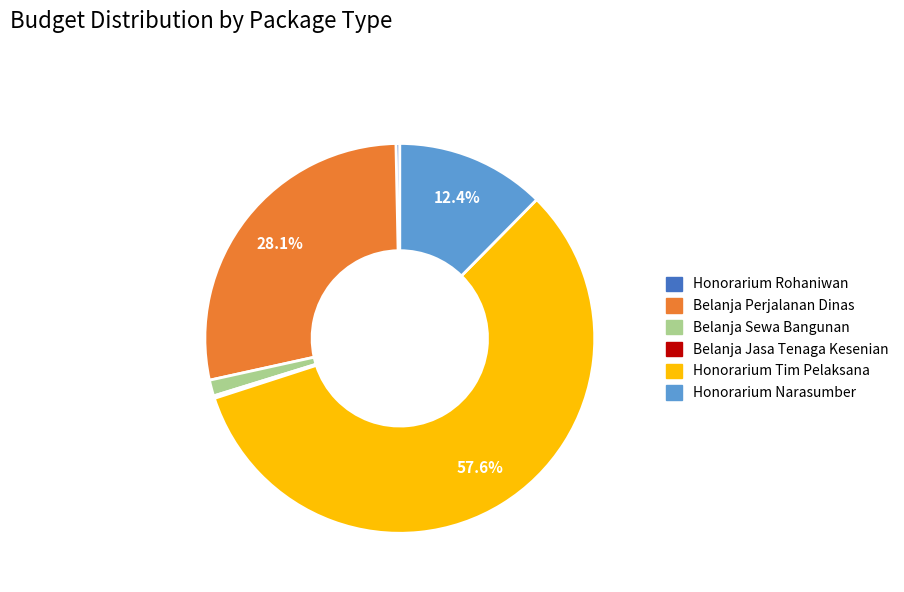

Does any single category account for the majority?

Yes